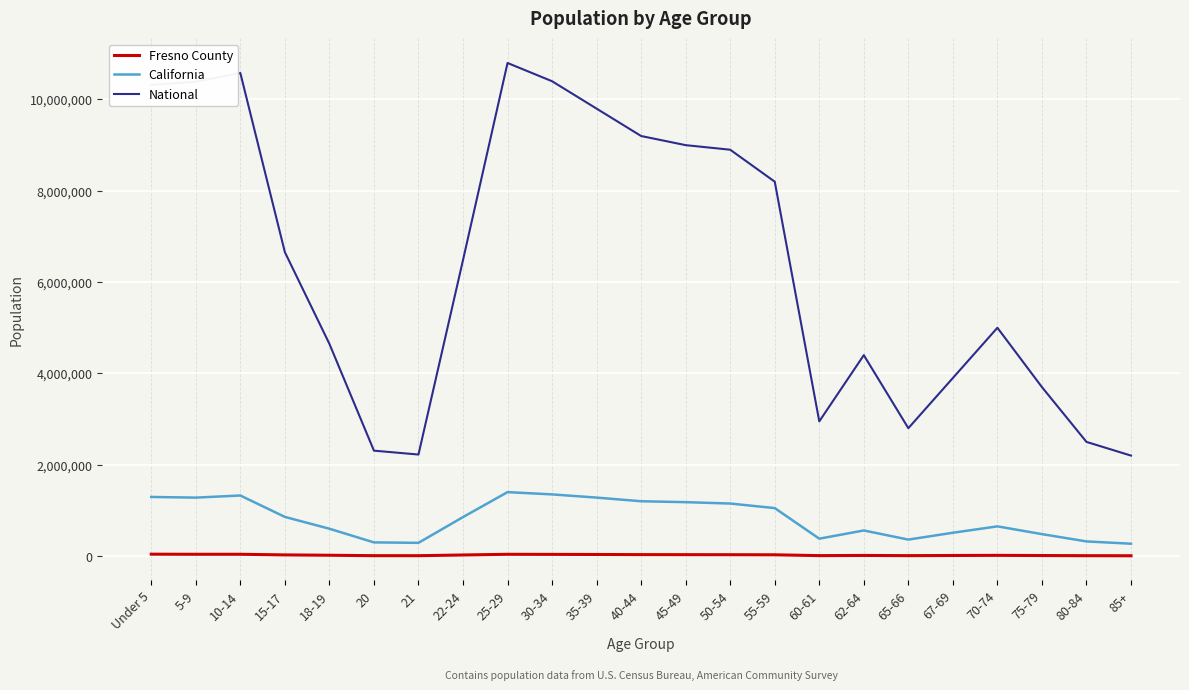

Which series has the widest spread of values?

National